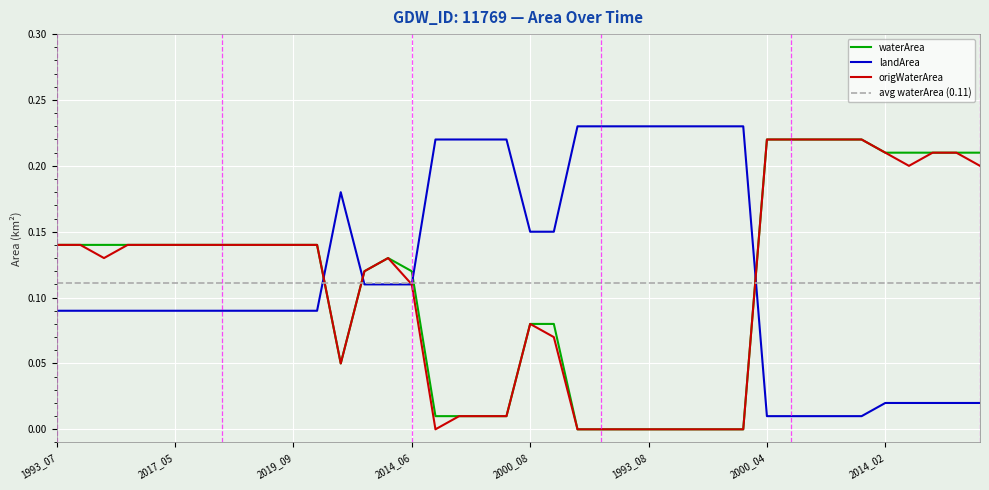

At which category does origWaterArea reach its first local peak?

2011_05